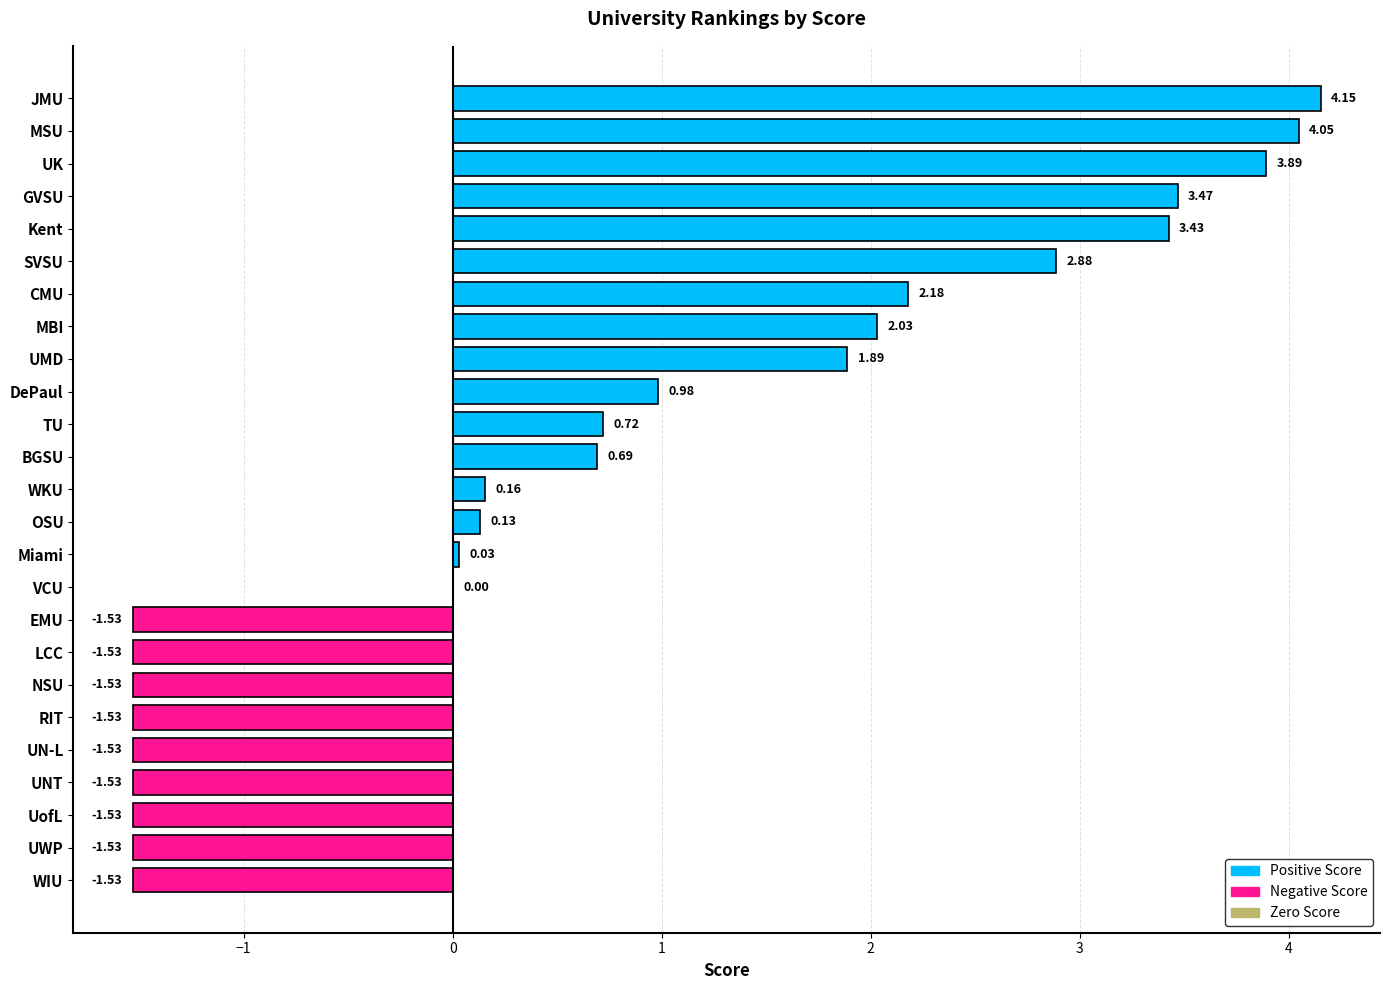

What is the change in value from Kent to VCU?

-3.4